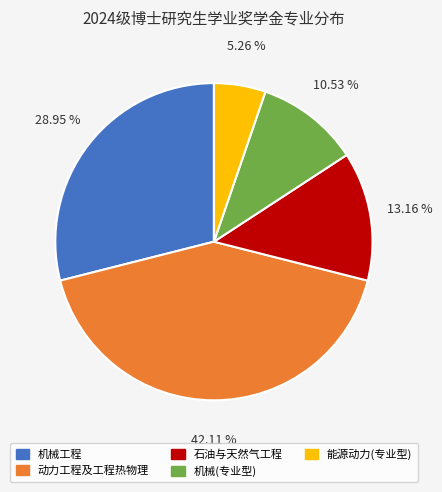

Which slice is the smallest?

能源动力(专业型)